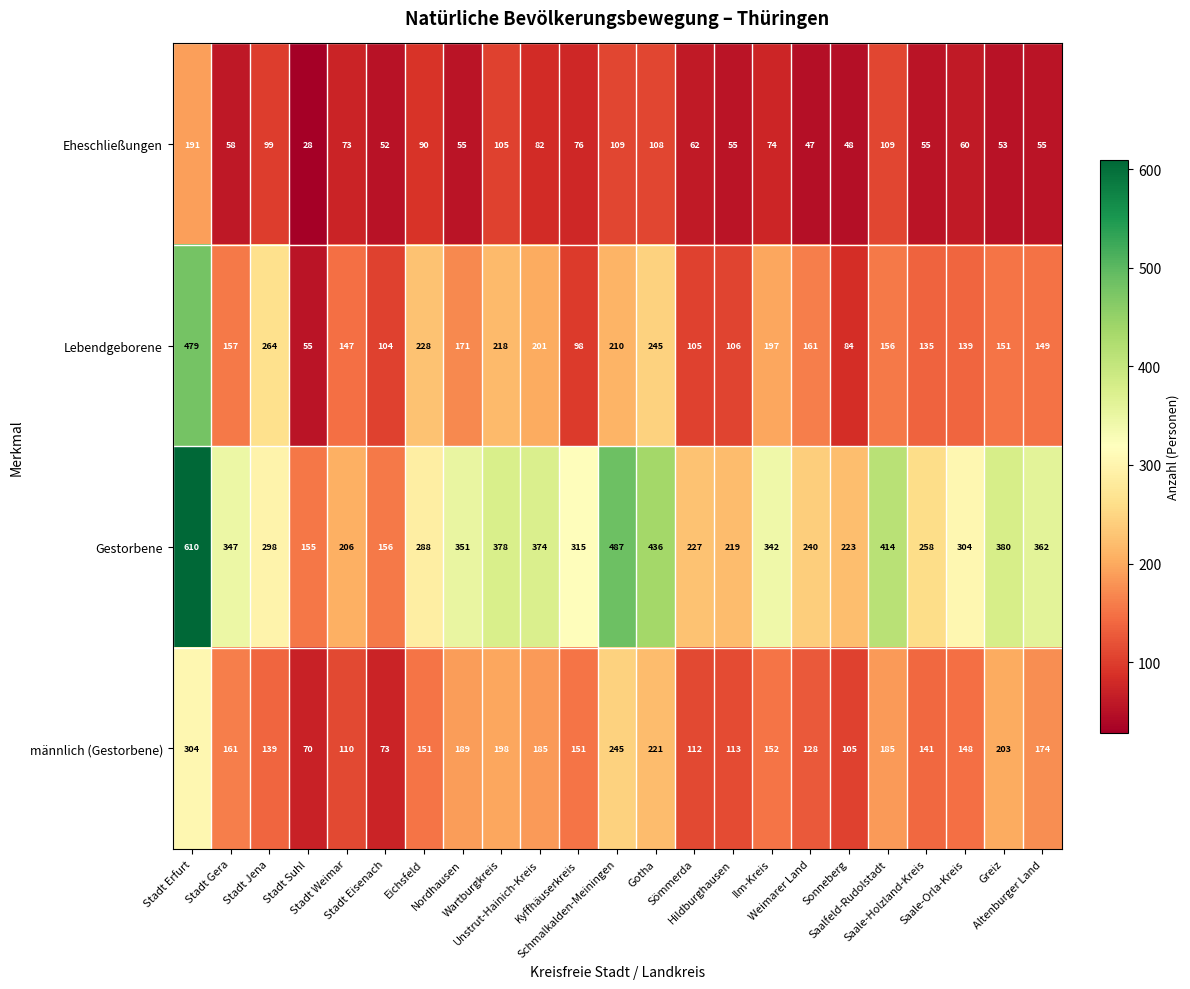

What is the maximum value for Lebendgeborene?

479